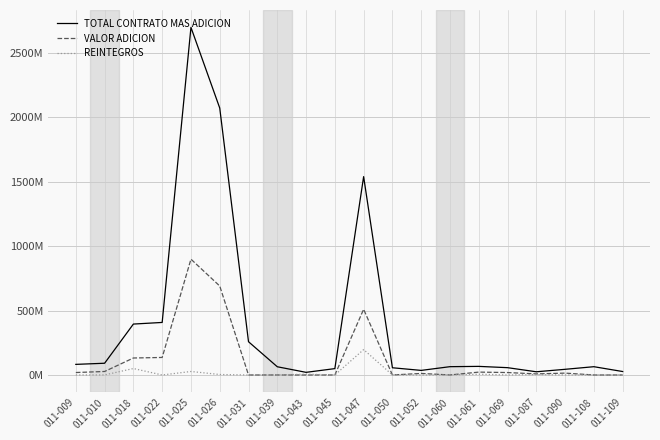

Is this an area chart (filled region under the line)?

No